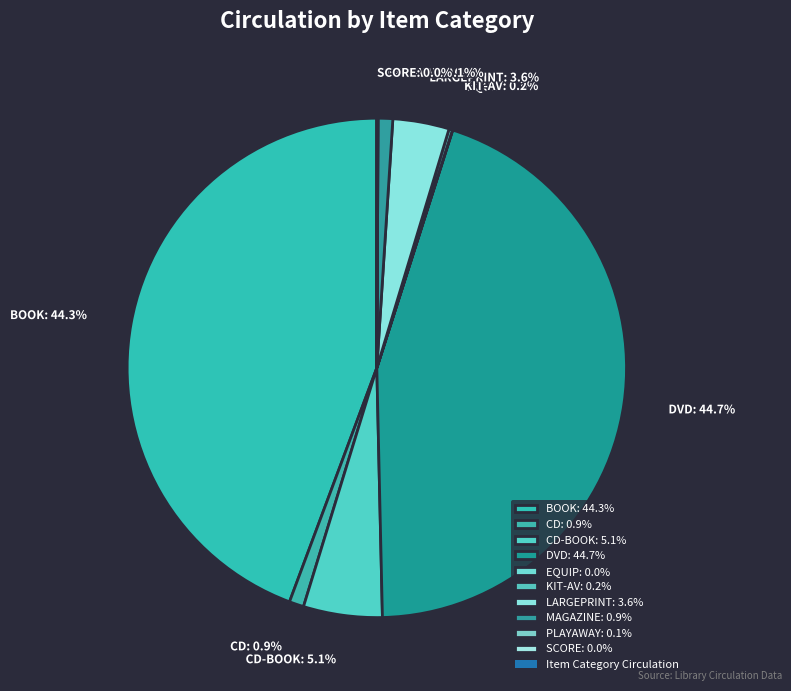

To the nearest percent, what is the average slice percentage?

10%